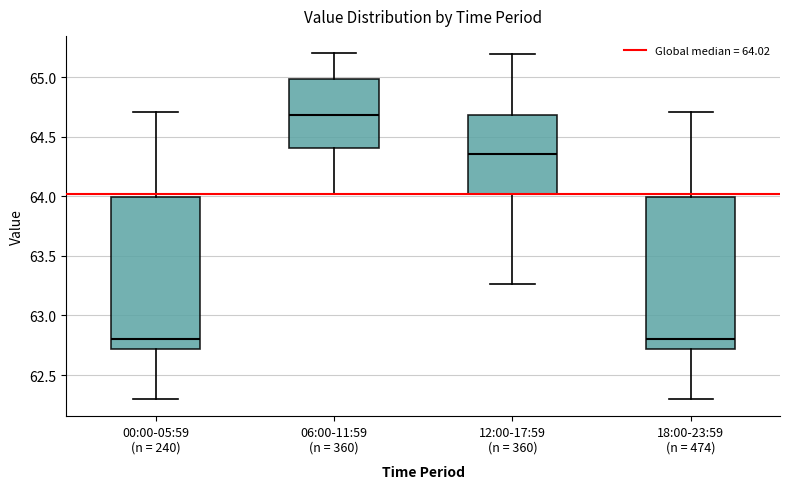

Reading left to right, transcribe this box plot: for each box, give where its median line is, the range the box spans, and where its two whiskers end, as read against the y-axis. The values are not printed on the chart, so give them approximately, as read against the axis.

00:00-05:59 (n = 240): median 62.80, box 62.70 to 64.00, whiskers 62.30 to 64.70
06:00-11:59 (n = 360): median 64.70, box 64.40 to 65.00, whiskers 64.00 to 65.20
12:00-17:59 (n = 360): median 64.35, box 64.00 to 64.70, whiskers 63.25 to 65.20
18:00-23:59 (n = 474): median 62.80, box 62.70 to 64.00, whiskers 62.30 to 64.70